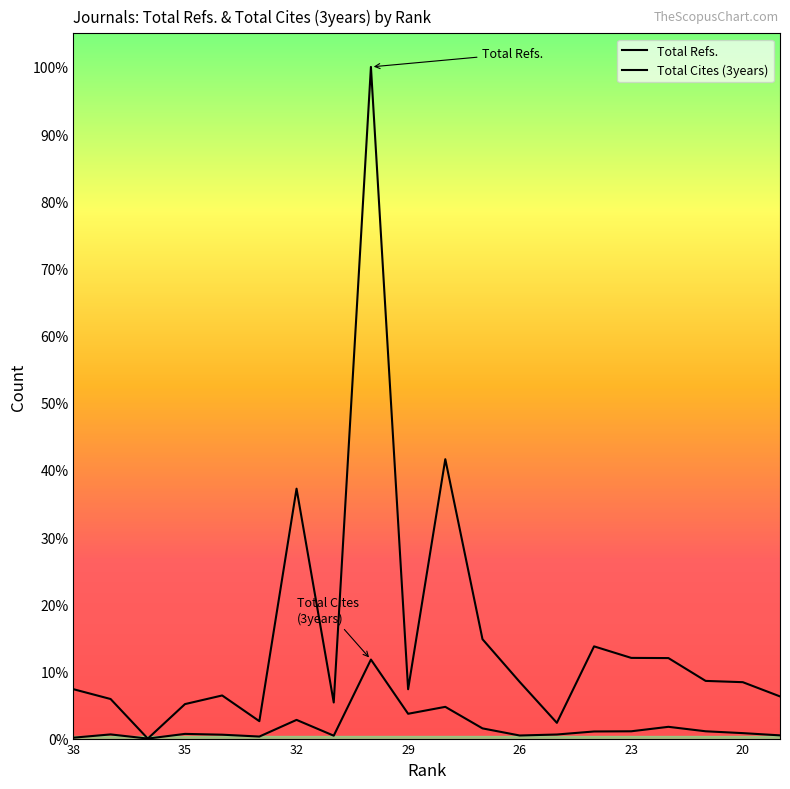

Which series has the largest range (max minus min)?

Total Refs.